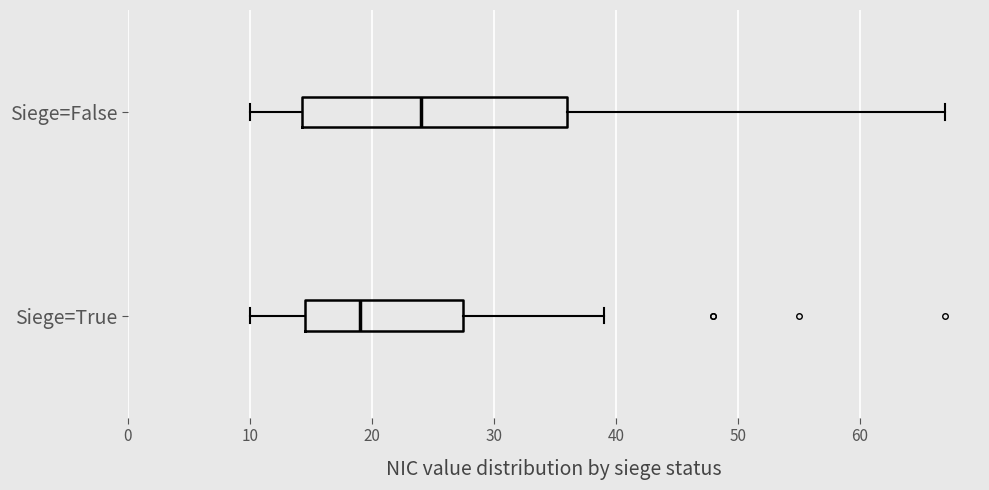

Reading bottom to top, transcribe this box plot: for each box, give where its median line is, the range the box spans, and where its two whiskers end, as read against the x-axis. The values are not printed on the chart, so give them approximately, as read against the axis.

Siege=True: median 19, box 15 to 28, whiskers 10 to 39
Siege=False: median 24, box 14 to 36, whiskers 10 to 67